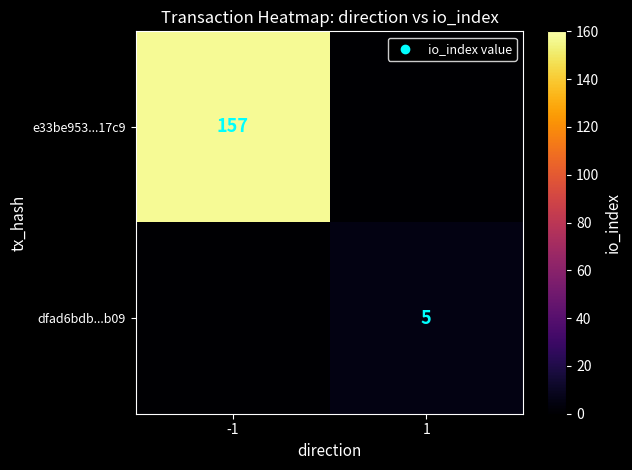

True or false: e33be953...17c9 has a value of 103 at -1.

False